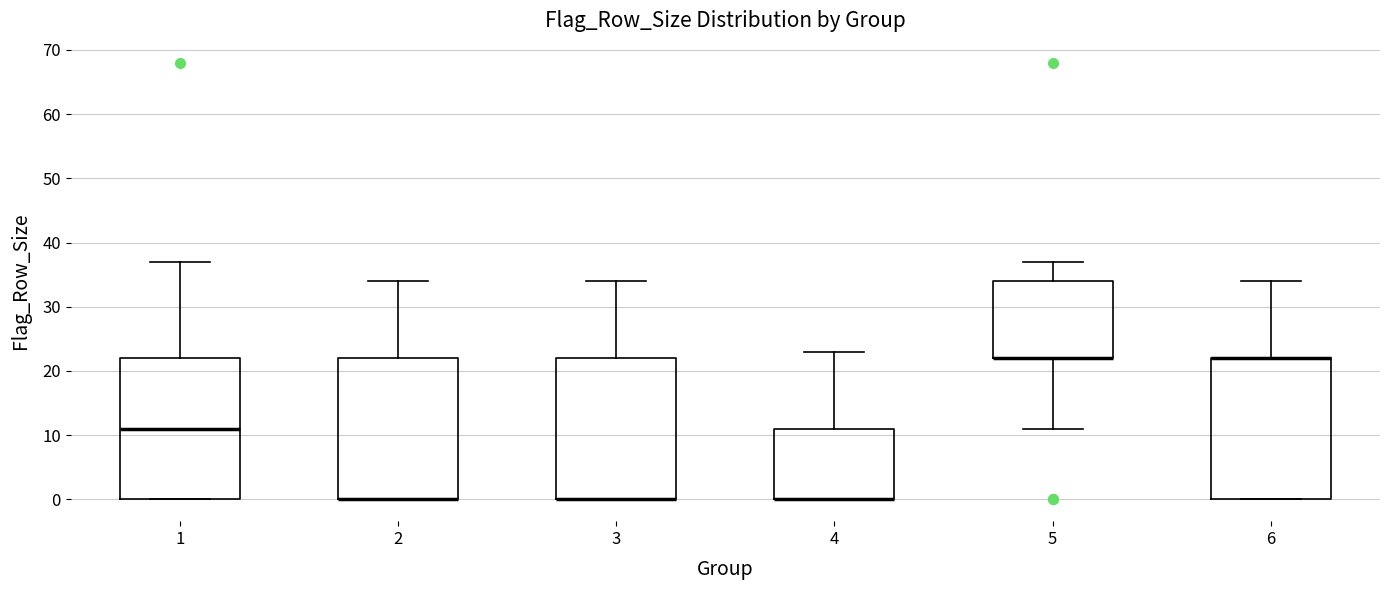

Reading left to right, transcribe this box plot: for each box, give where its median line is, the range the box spans, and where its two whiskers end, as read against the y-axis. The values are not printed on the chart, so give them approximately, as read against the axis.

1: median 11, box 0 to 22, whiskers 0 to 37
2: median 0 (drawn on the box's lower edge), box 0 to 22, whiskers 0 to 34
3: median 0 (drawn on the box's lower edge), box 0 to 22, whiskers 0 to 34
4: median 0 (drawn on the box's lower edge), box 0 to 11, whiskers 0 to 23
5: median 22 (drawn on the box's lower edge), box 22 to 34, whiskers 11 to 37
6: median 22 (drawn on the box's upper edge), box 0 to 22, whiskers 0 to 34